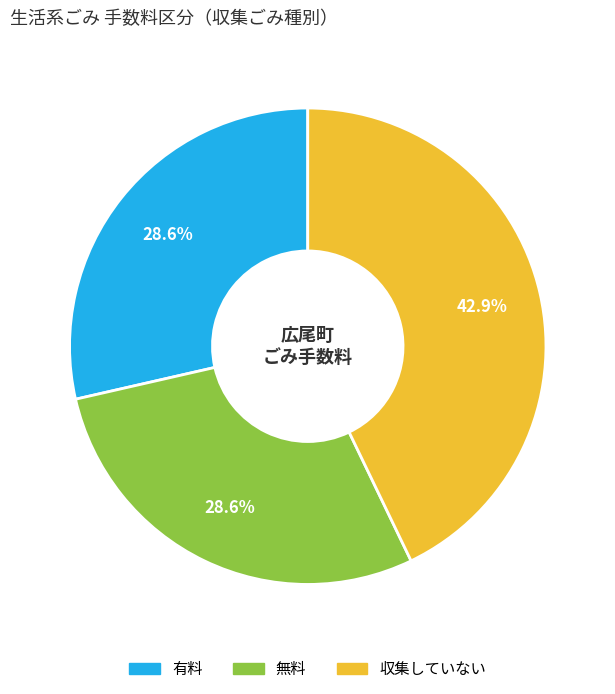

To the nearest percent, what percentage of the pie is 無料?

29%